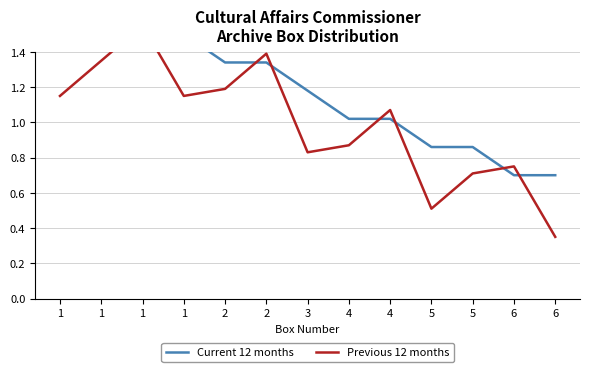

After their last crossing, which series has the higher values: Current 12 months or Previous 12 months?

Current 12 months